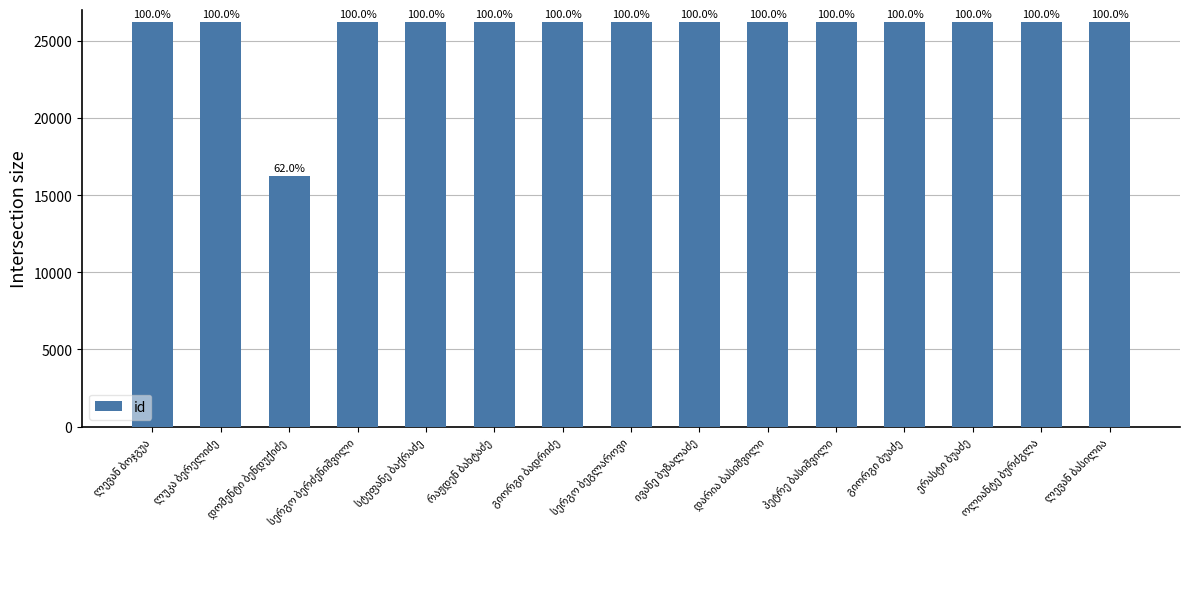

List the labels in order of value, largest first.

ოლიანტე ბურძგლა, ერასტი ბუაძე, გიორგი ბუაძე, პეტრე ბასიშვილი, დარია ბასიშვილი, ივანე ბუზალაძე, სერგო ბეგლაროვი, გიორგი ბადრიძე, რაჟდენ ბახტაძე, სტეფანე ბაქრაძე, სერგო ბერძენიშვილი, ლუკა ბერელიძე, ლევან ბოჯგუა, ლევან ბასილია, დომენტი ბენდუქიძე